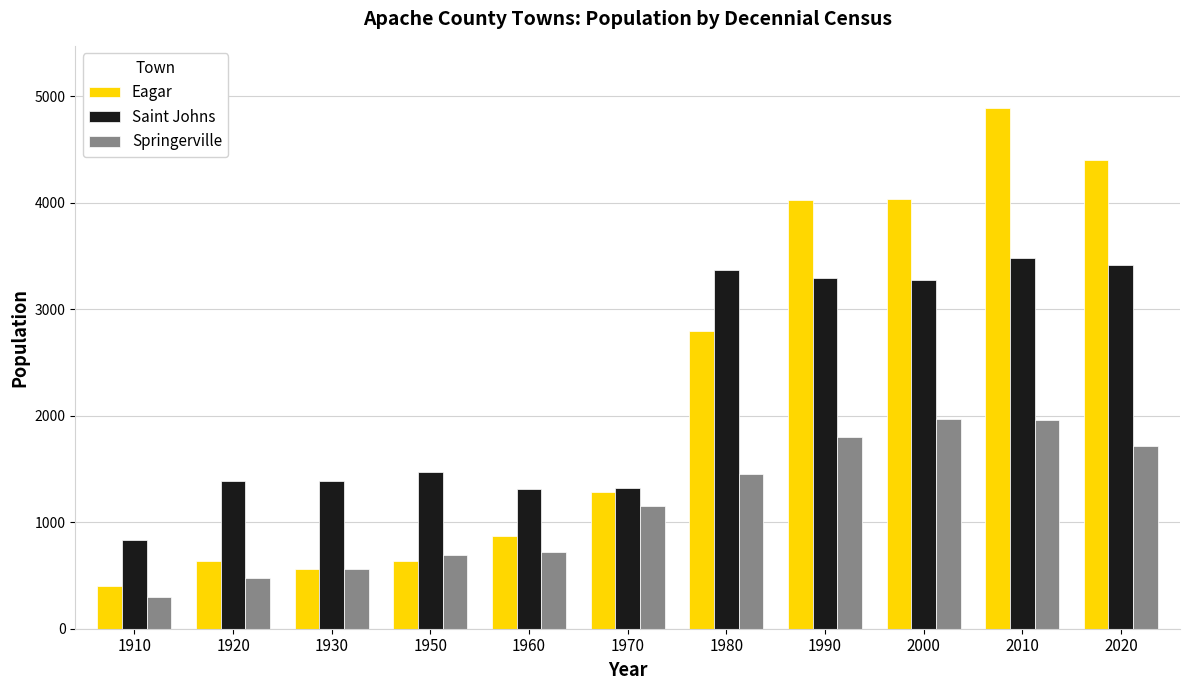

What is the sum of the Eagar values at 2000 and 2010?

8918